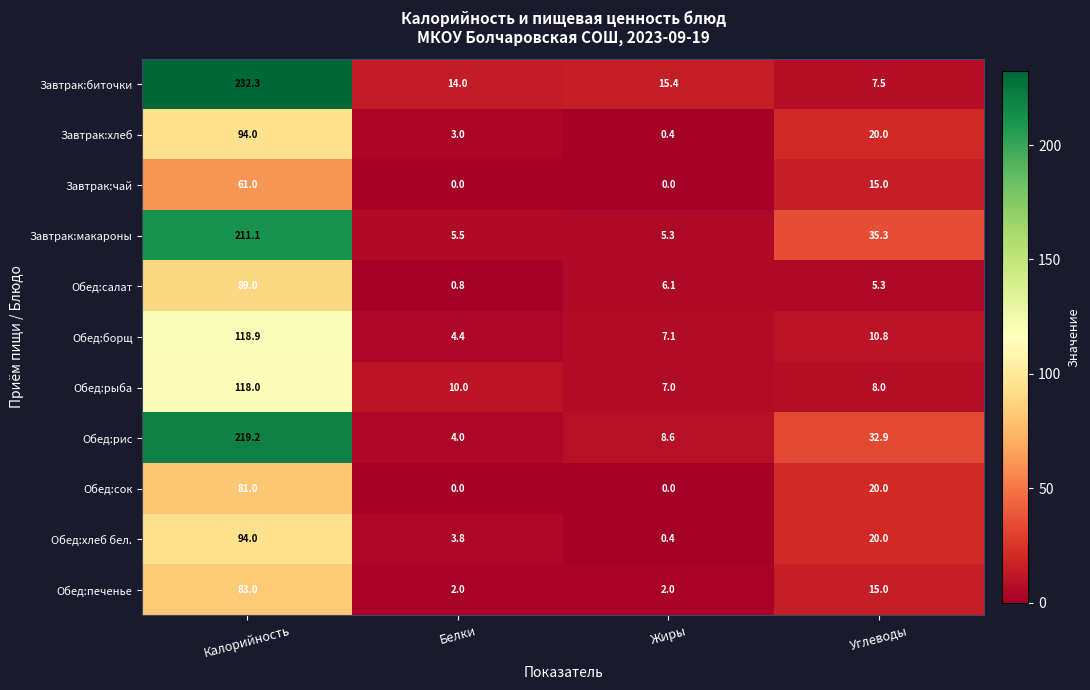

Which series has the largest range (max minus min)?

Завтрак:биточки